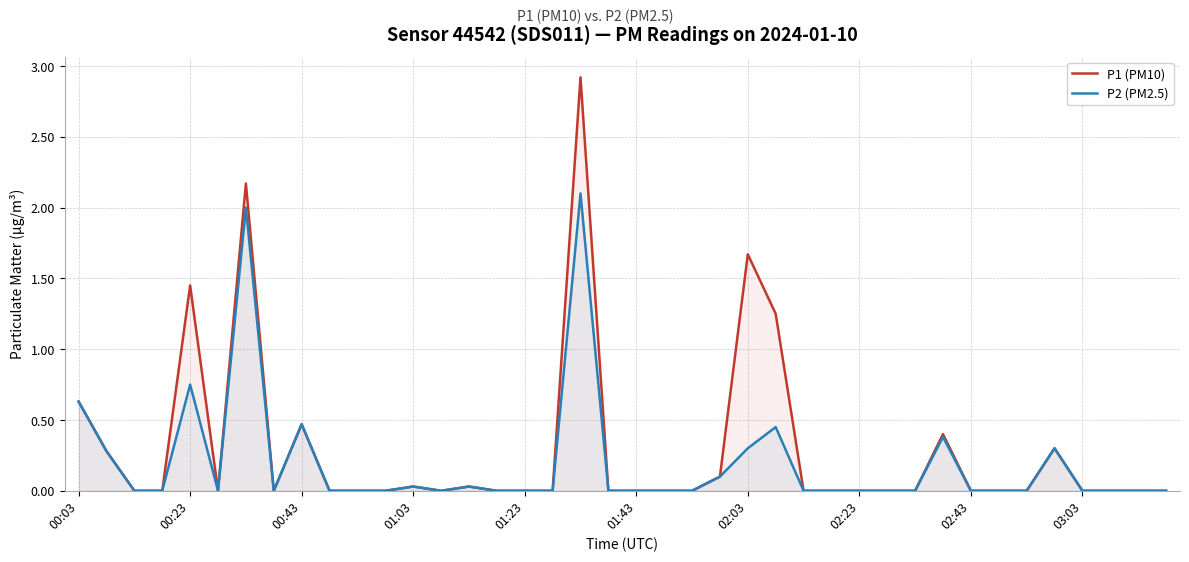

Does the chart display data point markers on the line(s)?

No